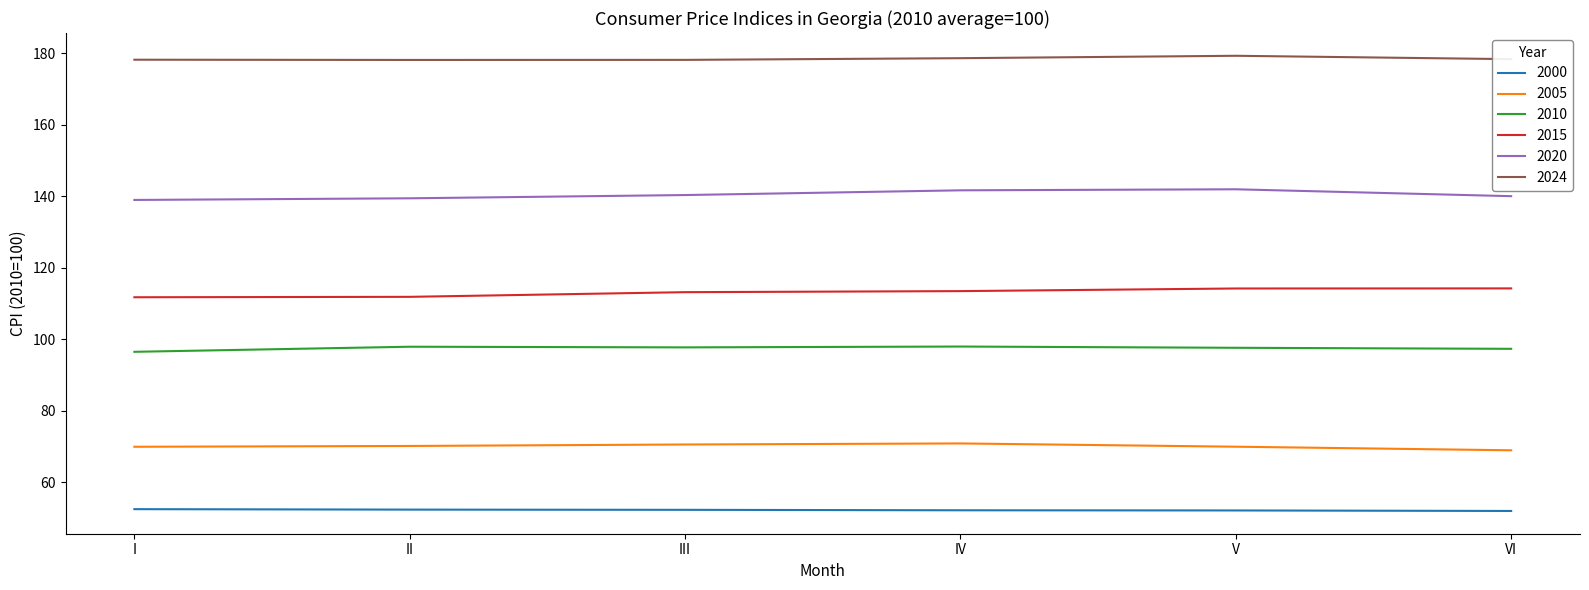

Rank the series by their maximum value, from highest to lowest.

2024, 2020, 2015, 2010, 2005, 2000